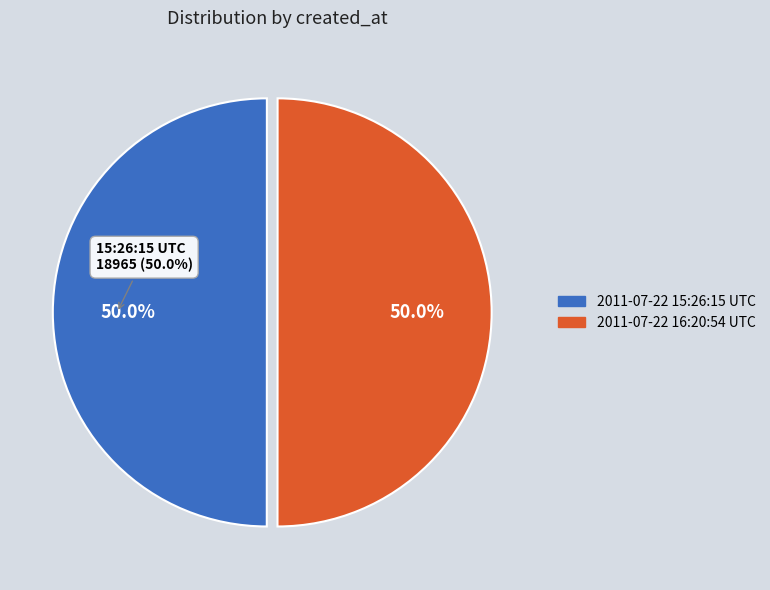

Which category has the biggest portion of the pie?

2011-07-22 16:20:54 UTC